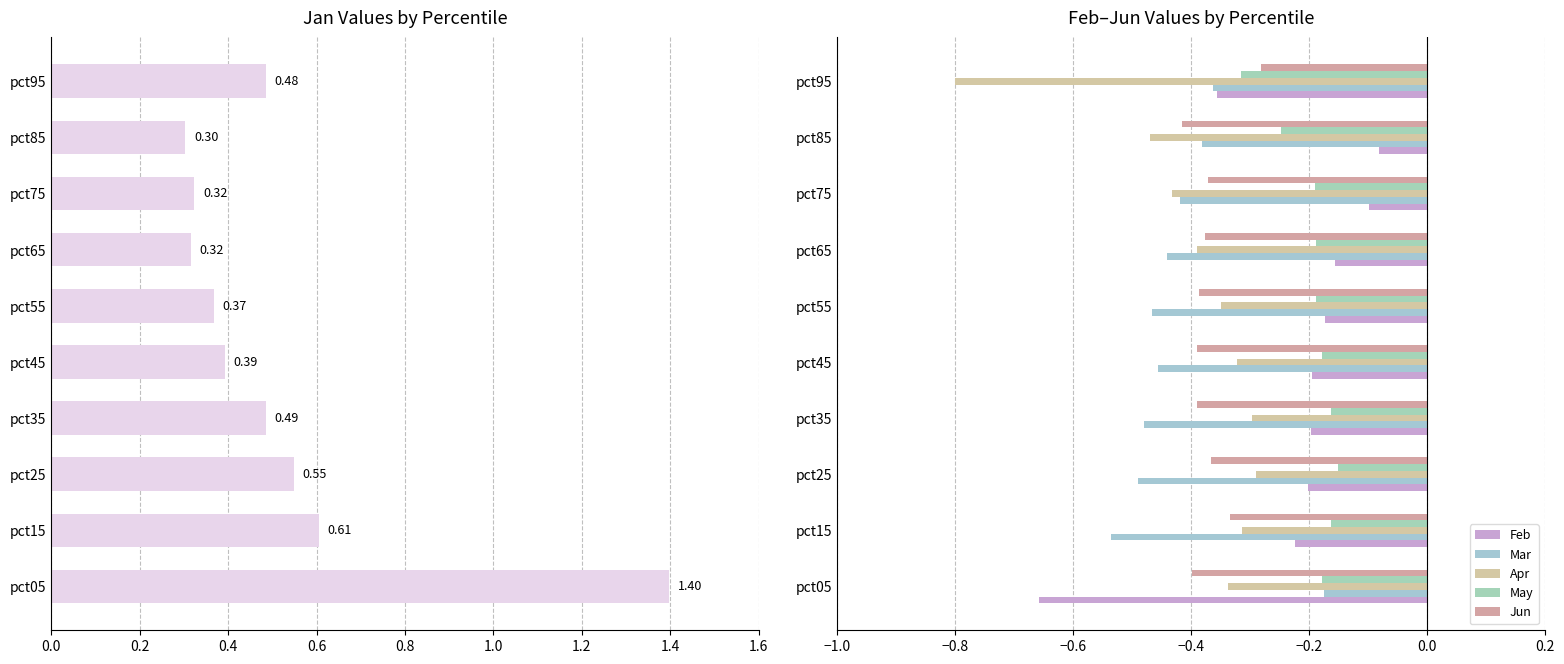

Reading left to right, extract all data points from this chart.

Jan: 1.4	0.6	0.5	0.5	0.4	0.4	0.3	0.3	0.3	0.5
Feb: -0.7	-0.2	-0.2	-0.2	-0.2	-0.2	-0.2	-0.1	-0.1	-0.4
Mar: -0.2	-0.5	-0.5	-0.5	-0.5	-0.5	-0.4	-0.4	-0.4	-0.4
Apr: -0.3	-0.3	-0.3	-0.3	-0.3	-0.3	-0.4	-0.4	-0.5	-0.8
May: -0.2	-0.2	-0.2	-0.2	-0.2	-0.2	-0.2	-0.2	-0.2	-0.3
Jun: -0.4	-0.3	-0.4	-0.4	-0.4	-0.4	-0.4	-0.4	-0.4	-0.3